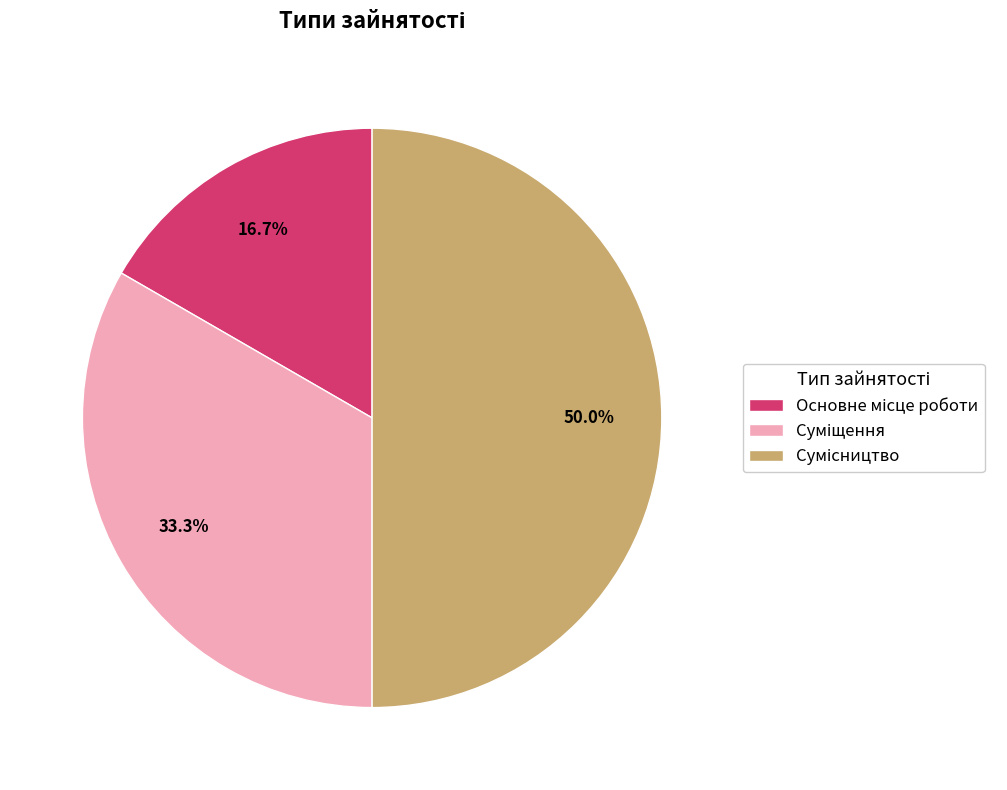

Is there a majority slice in this chart?

No